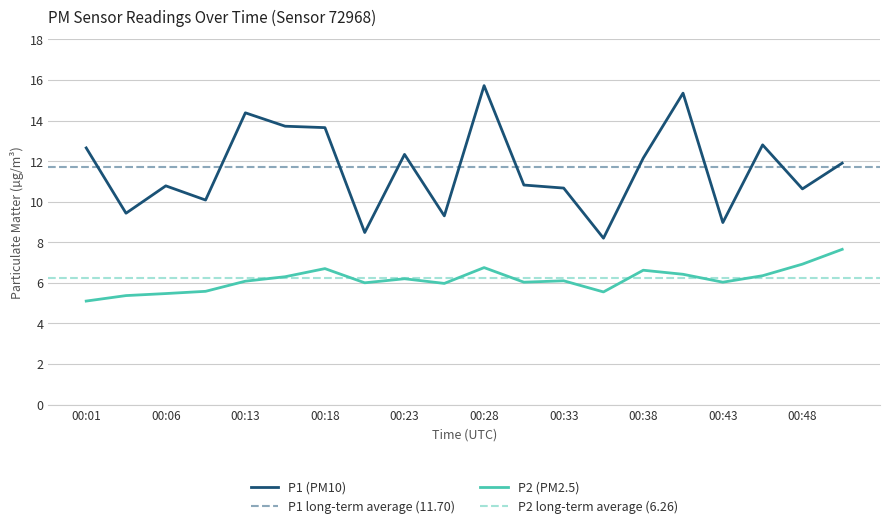

True or false: P1 and P2 cross at least once.

False